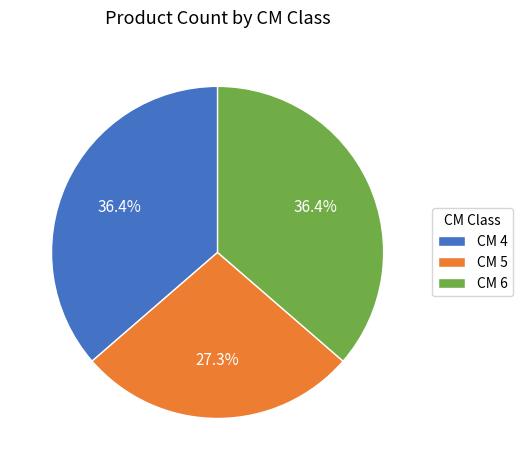

What percentage is NOT represented by CM 5?

72.7%